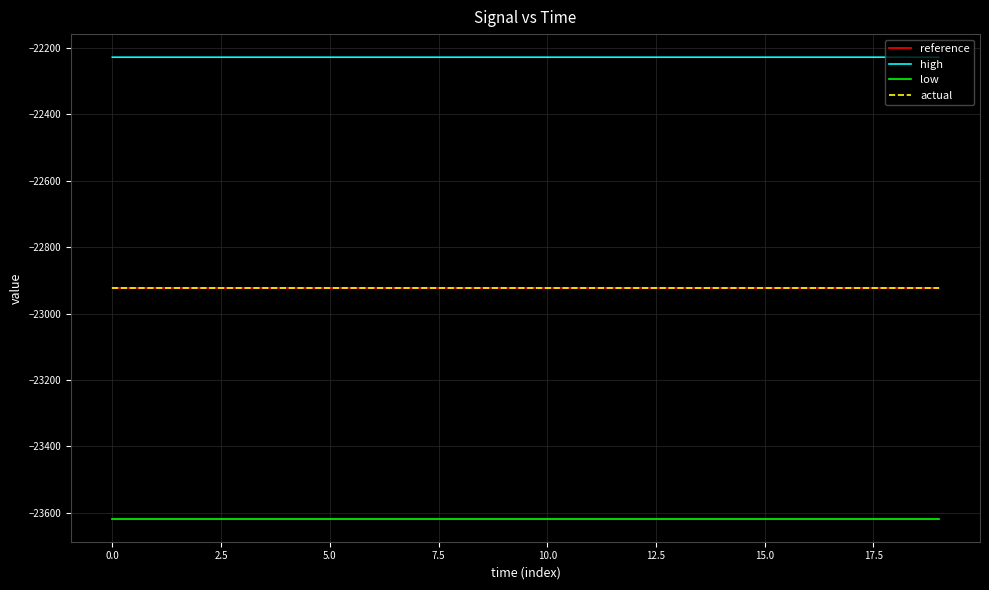

What is the minimum value shown in the chart?

-23617.7